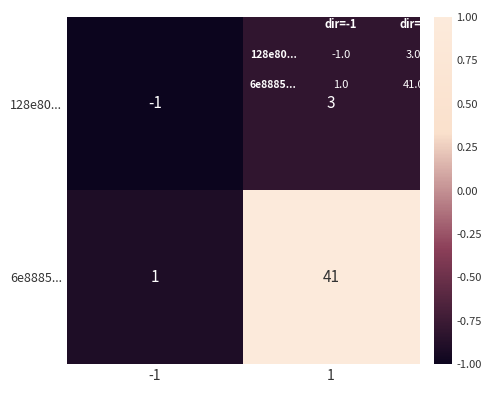

Reading left to right, list all the values displayed in this chart.

128e80...: -1	3
6e8885...: 1	41